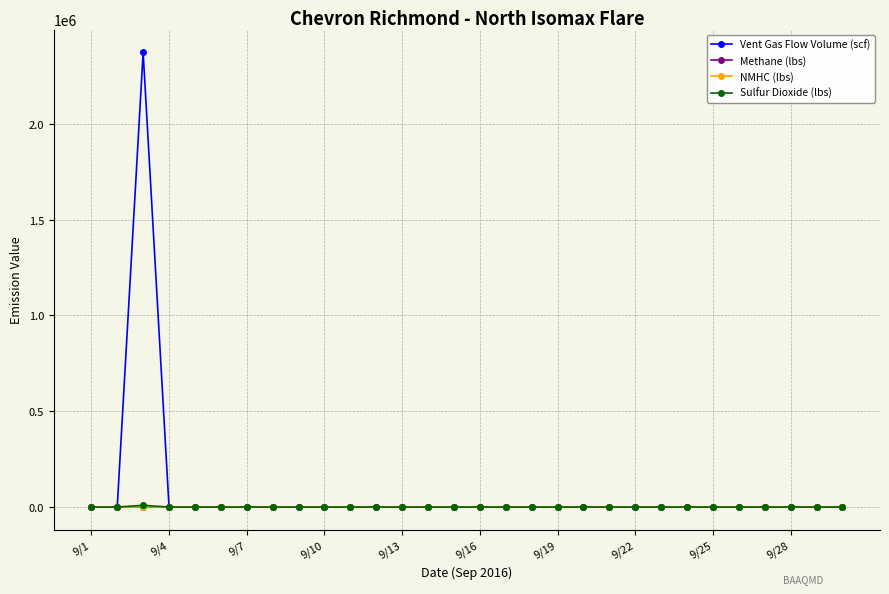

What is the maximum value shown in the chart?

2373033.9